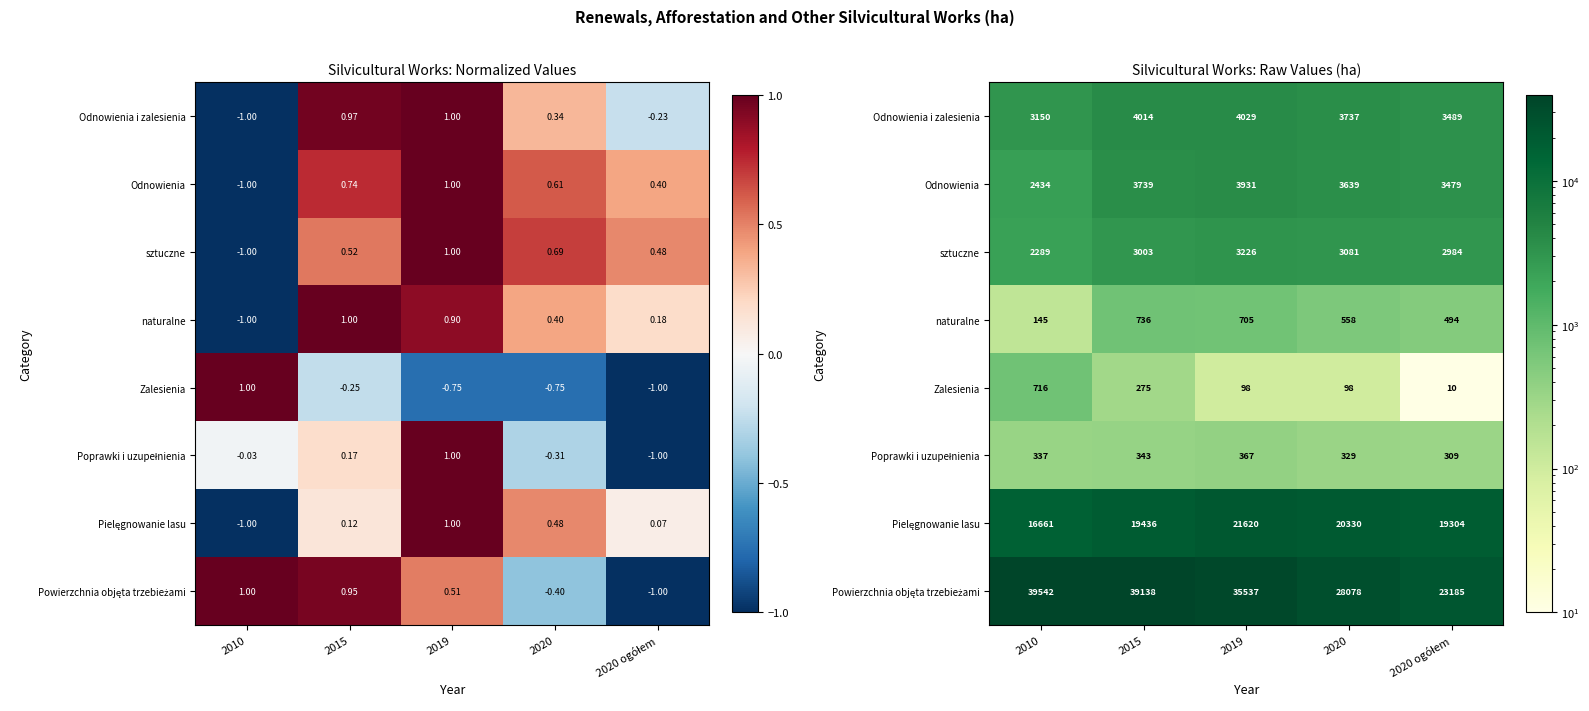

The Powierzchnia objęta trzebieżami series shows 12872 at 2020. True or false?

False